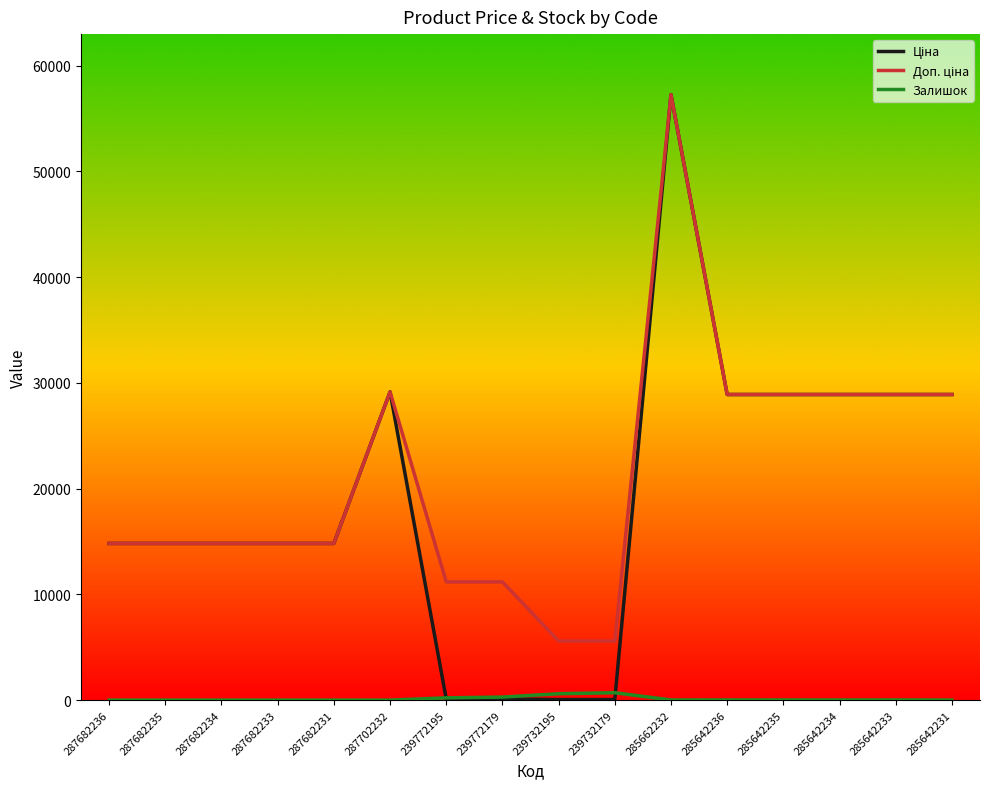

What is the difference between the maximum and second lowest values in the Залишок series?

702.0